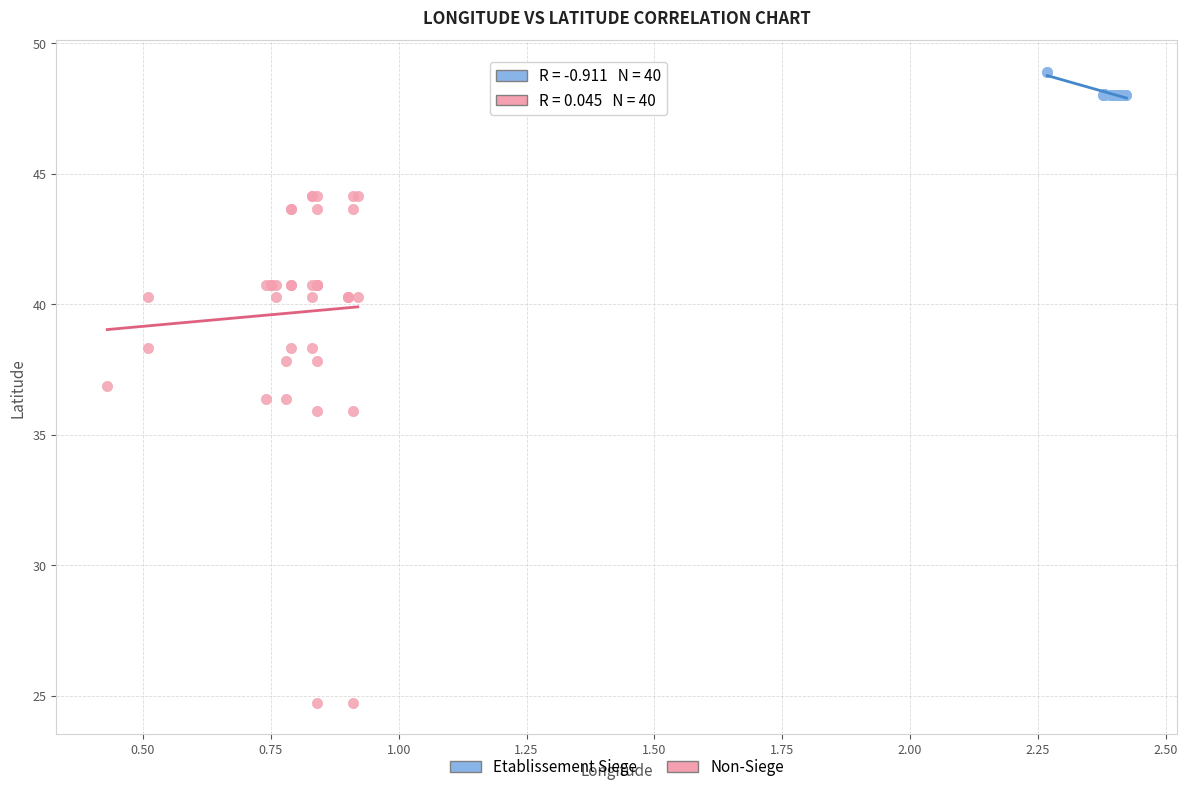

Which series has the widest spread of Y values?

Non-Siege